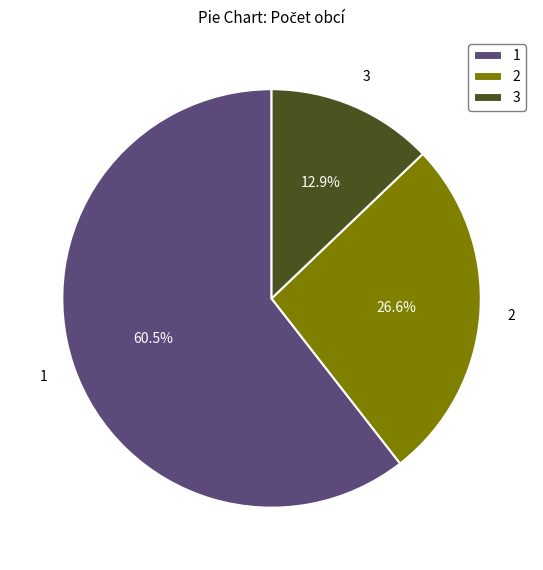

What is the ratio of the value at 2 to the value at 1?

0.4